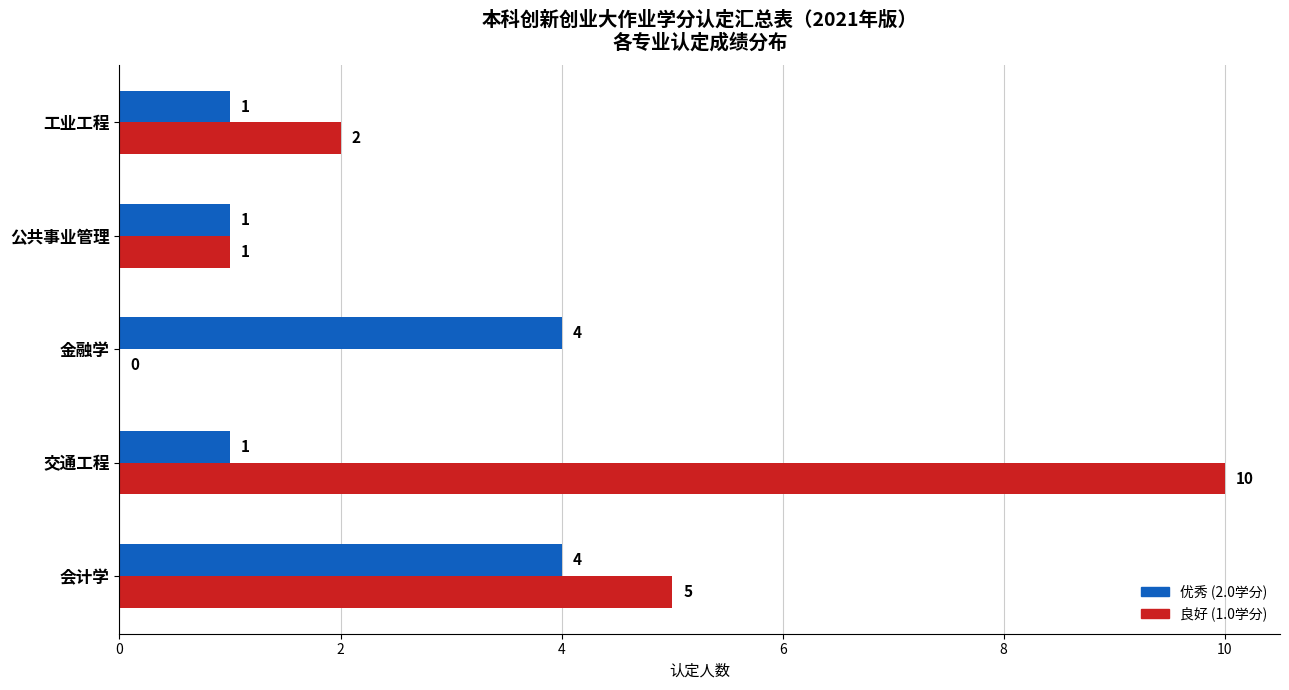

What is the sum of all 优秀 (2.0学分) values?

11